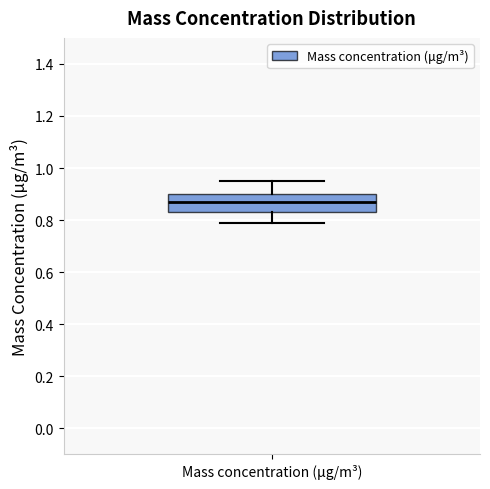

Where does the median line of the box for Mass concentration (μg/m³) sit on the y-axis? The values are not printed on the chart, so give them approximately, as read against the axis.

0.88